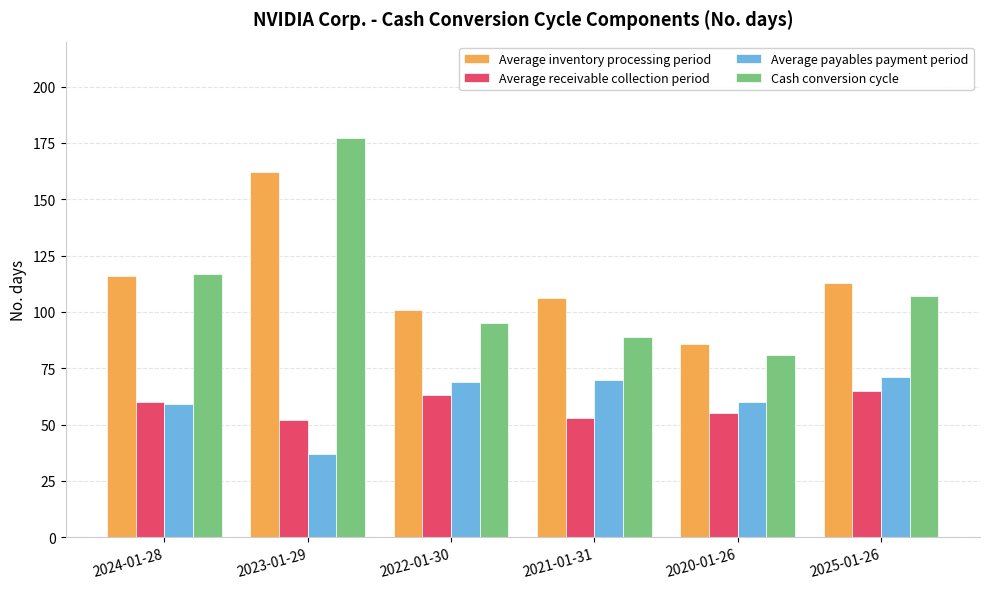

Does the chart contain any negative values?

No